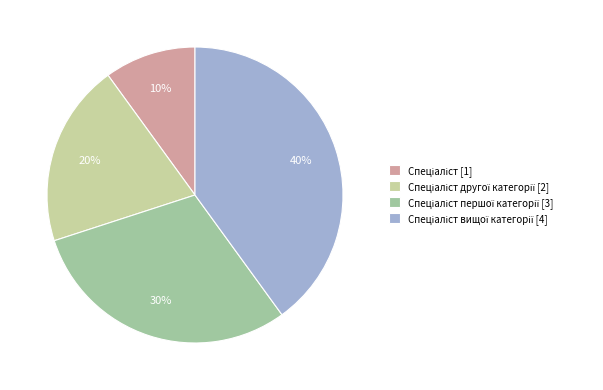

Is there any slice that represents more than half of the pie?

No